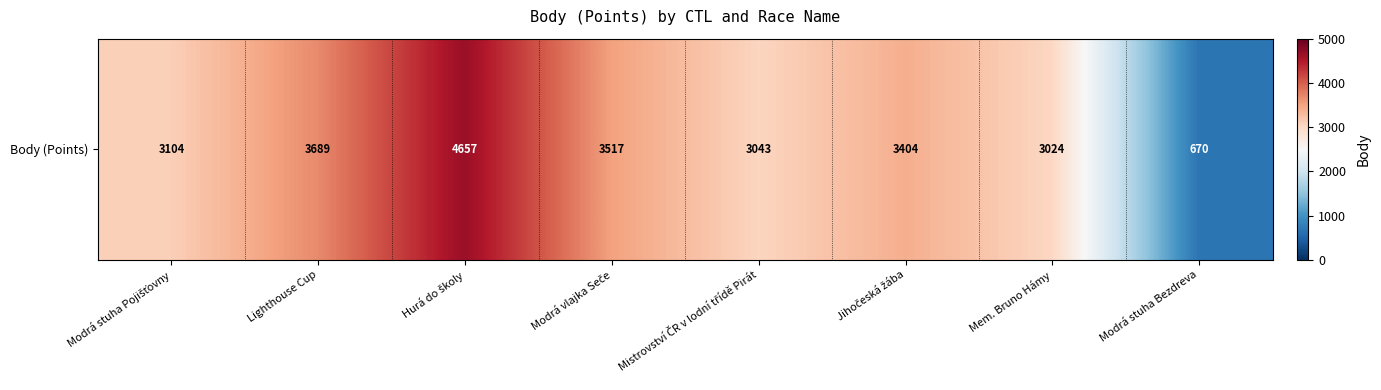

What is the minimum value shown in the chart?

670